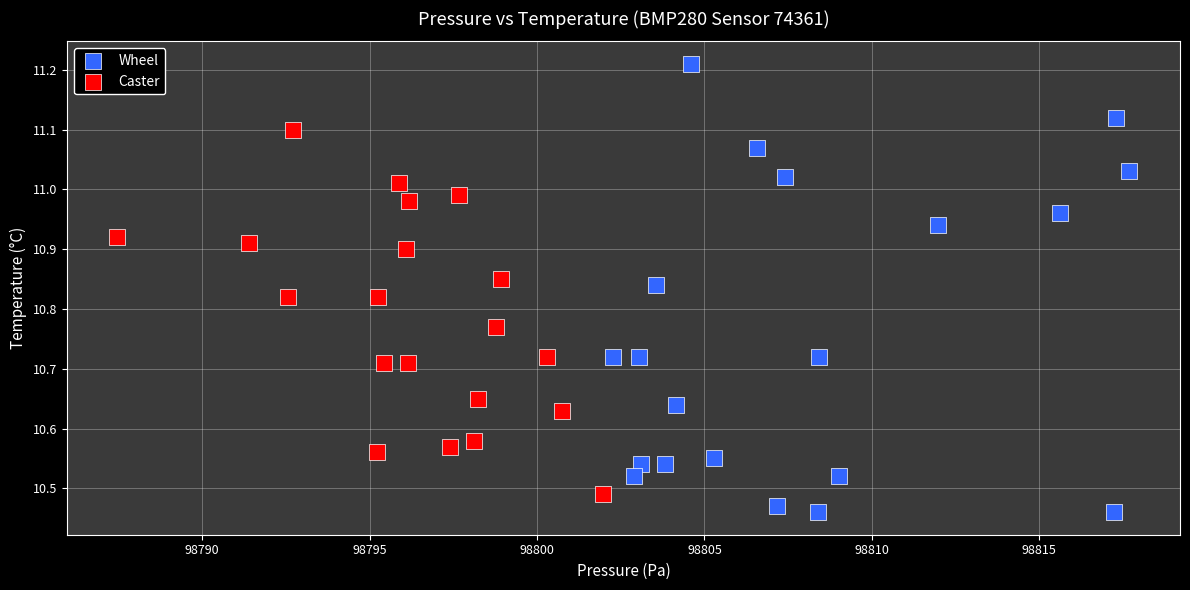

What are all the series names shown in the legend?

Wheel, Caster